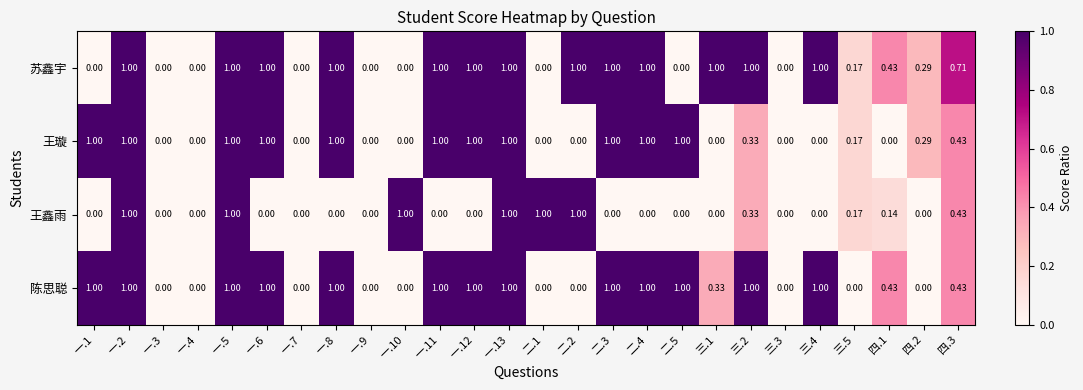

Count the number of categories in the chart.

26